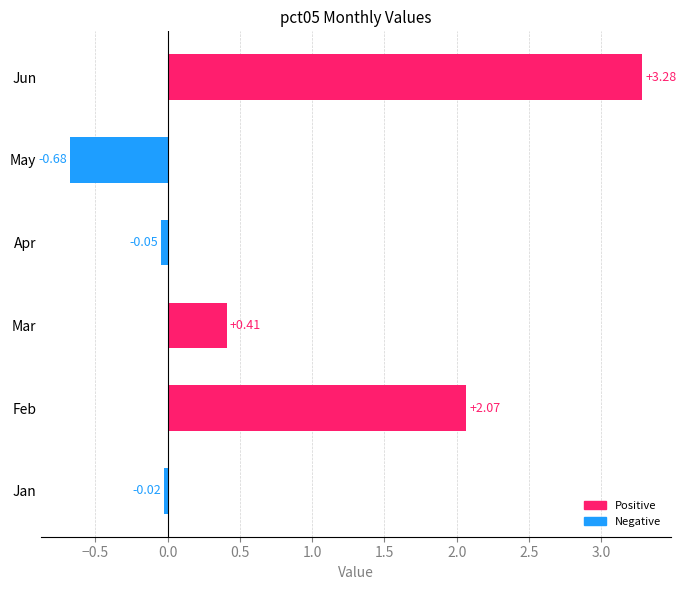

Which category has the highest value across all series?

Jun